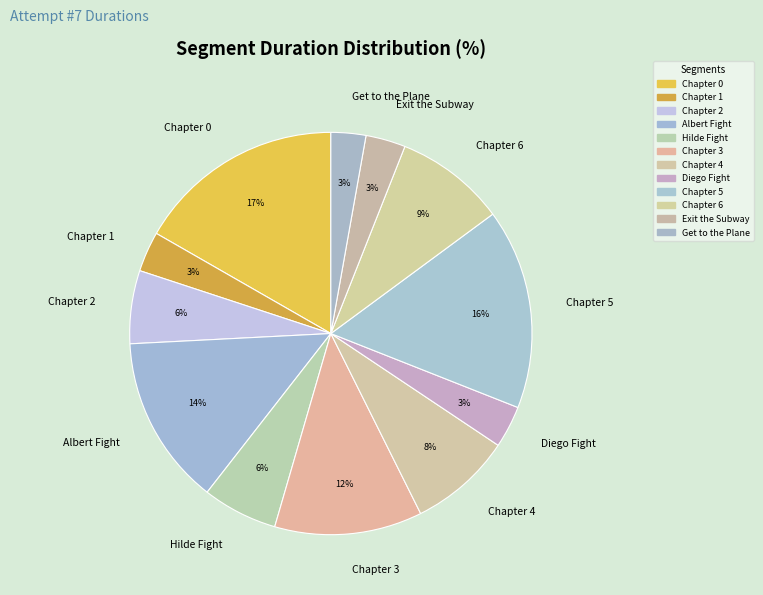

What is the ratio of the value at Chapter 6 to the value at Chapter 0?

0.5